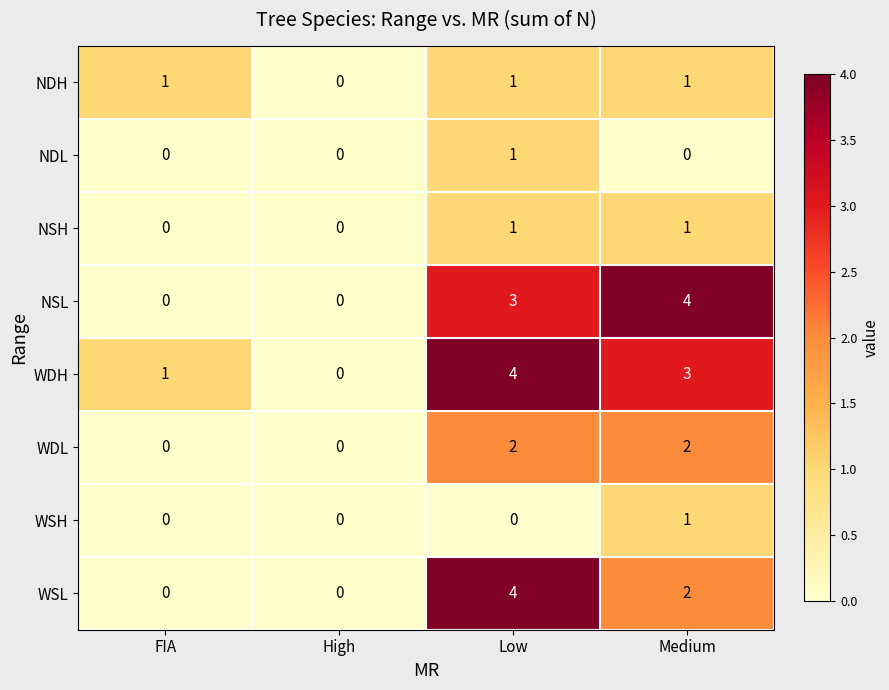

At which label does WDH first exceed 3?

Low